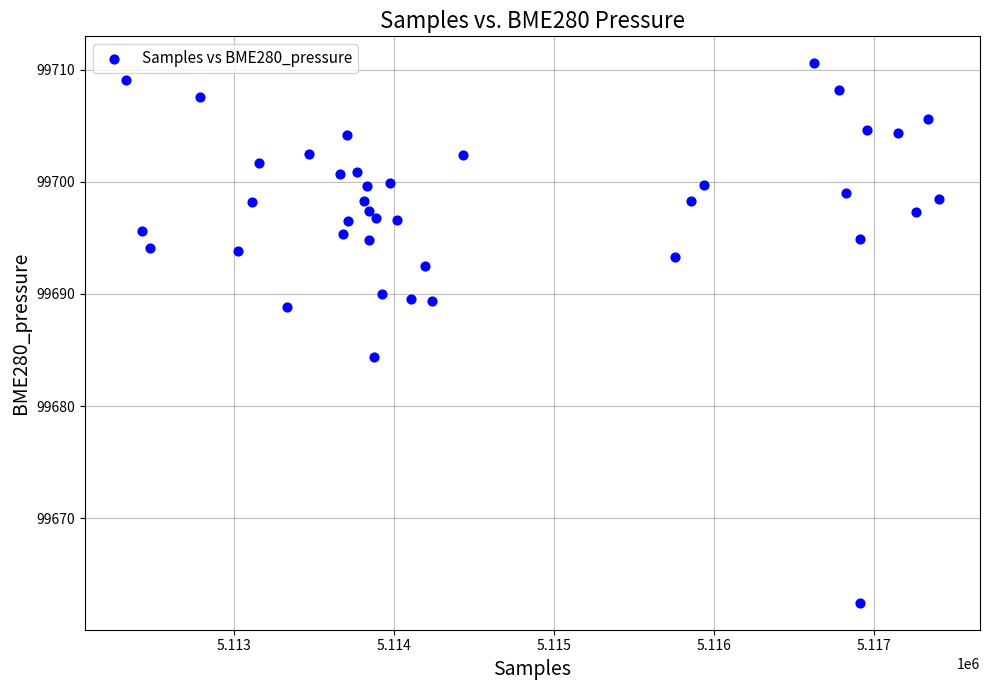

What Y value in the scatter plot is closest to 99686?

99684.4